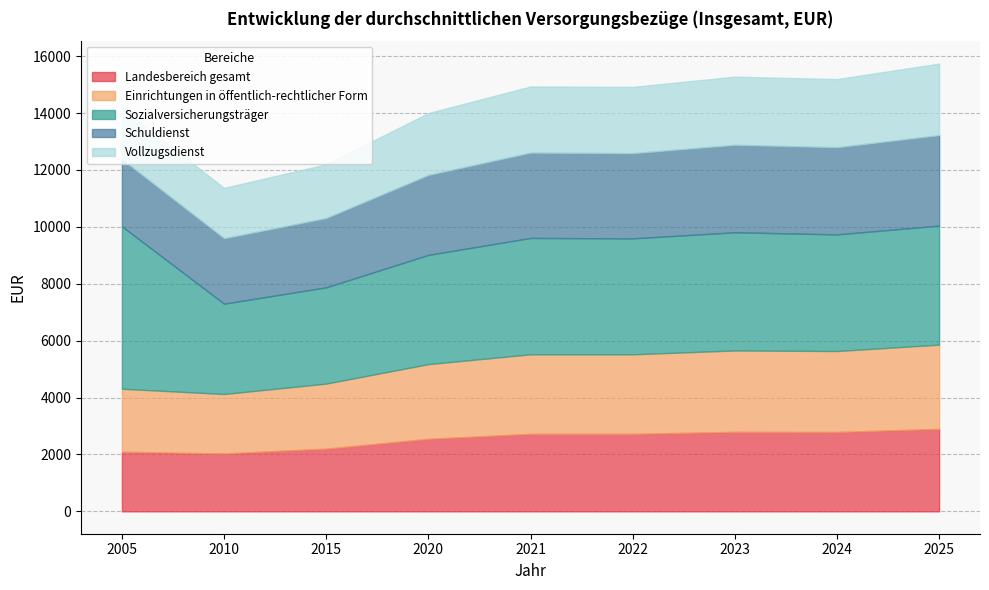

Which series has the largest total across all categories?

Sozialversicherungsträger